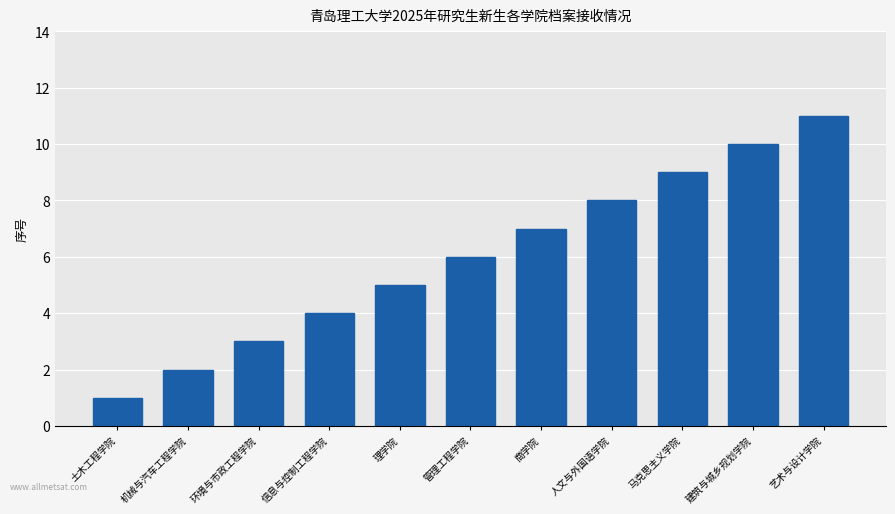

The value at 人文与外国语学院 is 14. True or false?

False